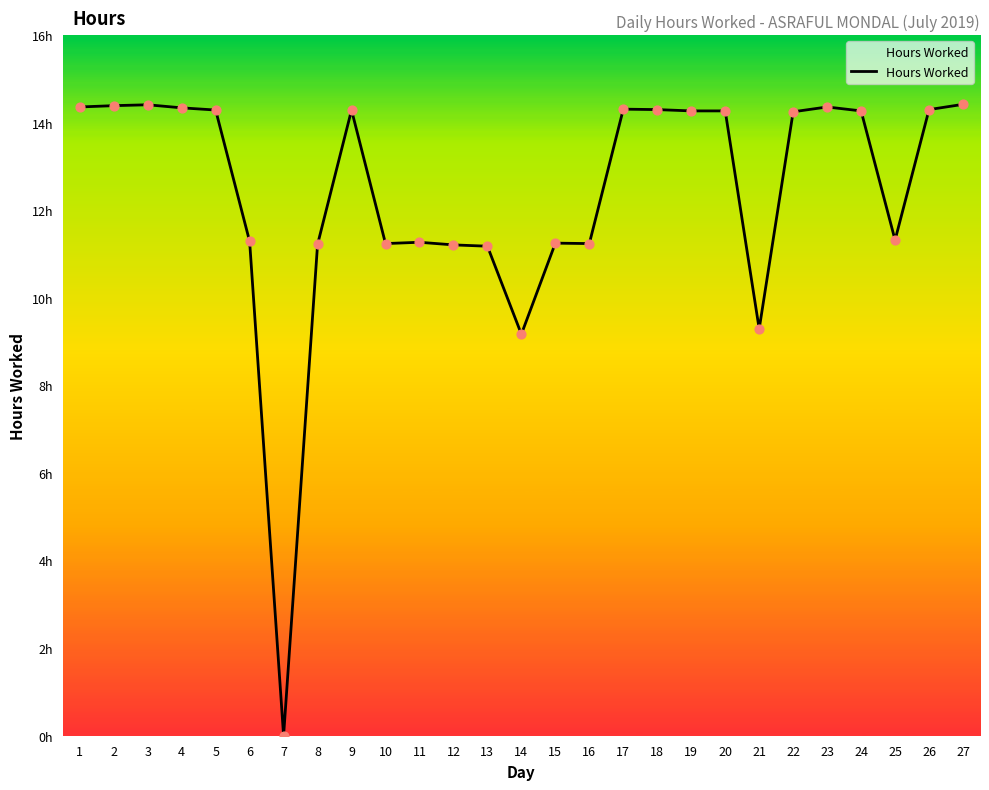

Does the chart have visible grid lines?

No